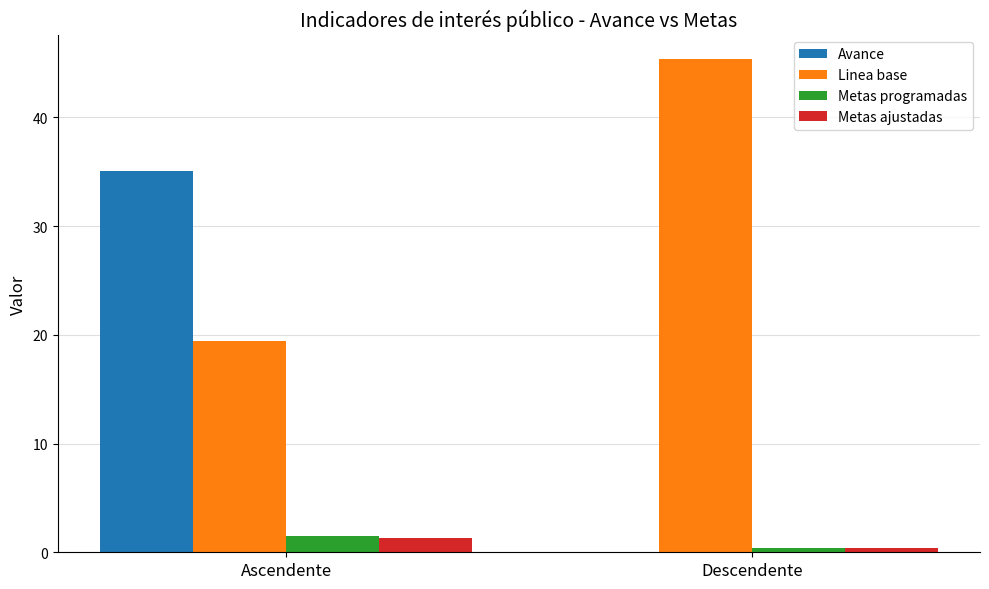

What is the greatest value displayed?

45.3